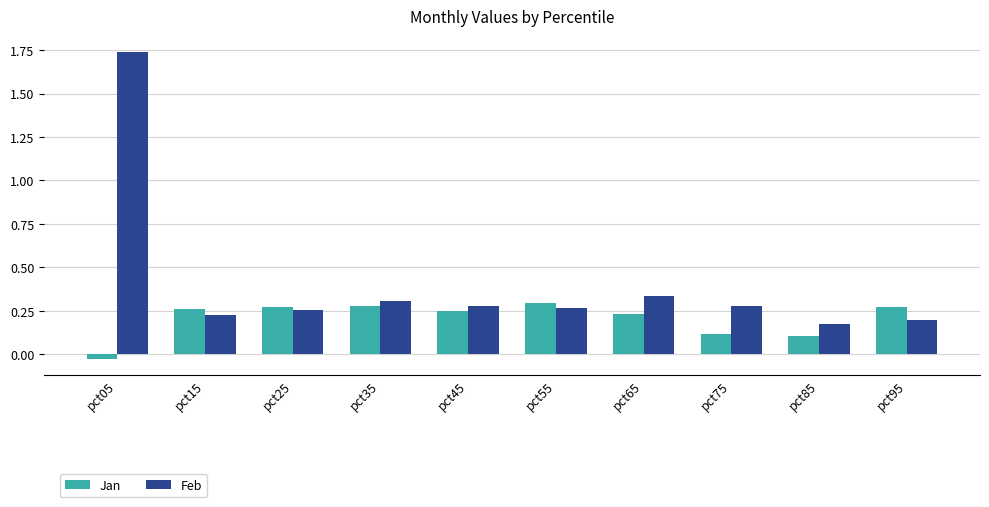

At which category is the sum across all series the highest?

pct05